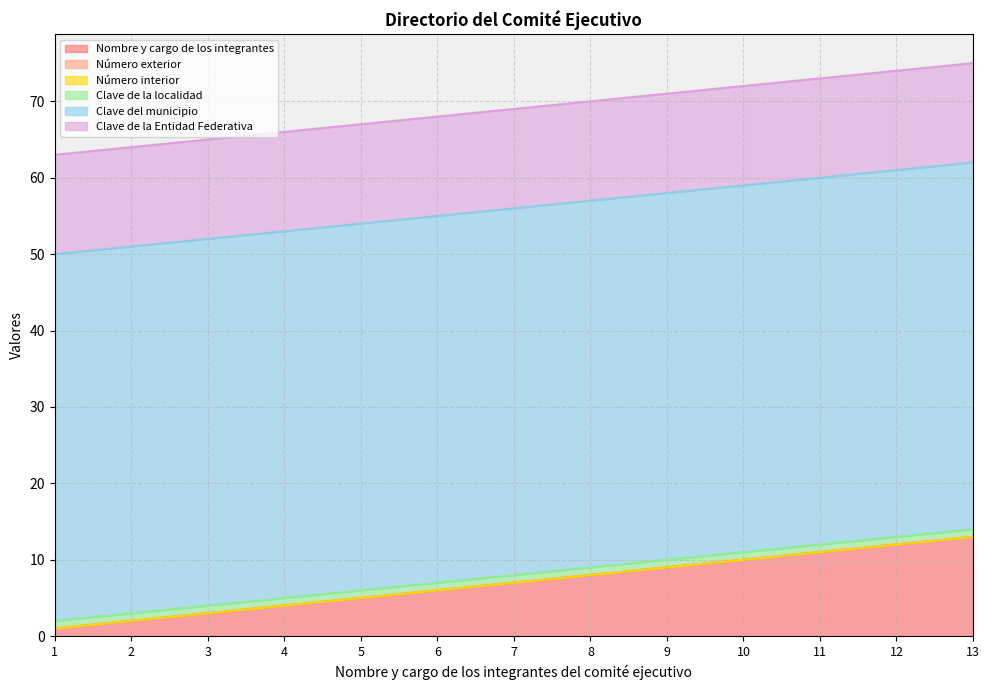

What is the maximum value shown in the chart?

48